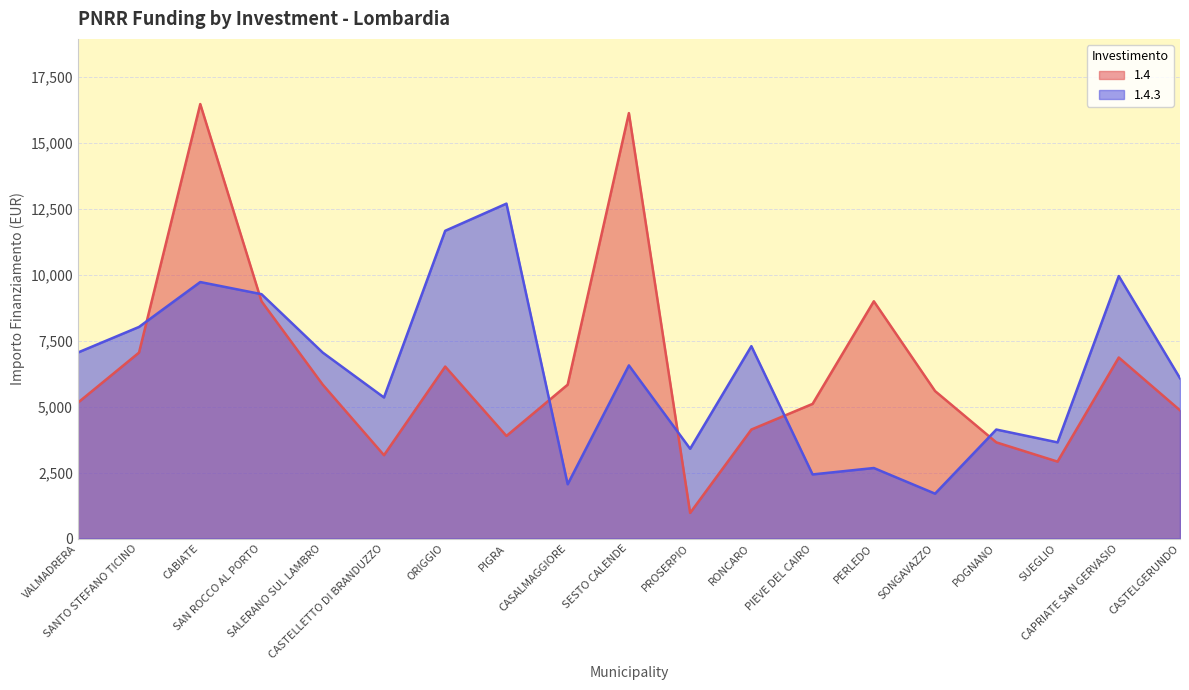

True or false: 1.4 and 1.4.3 cross at least once.

True